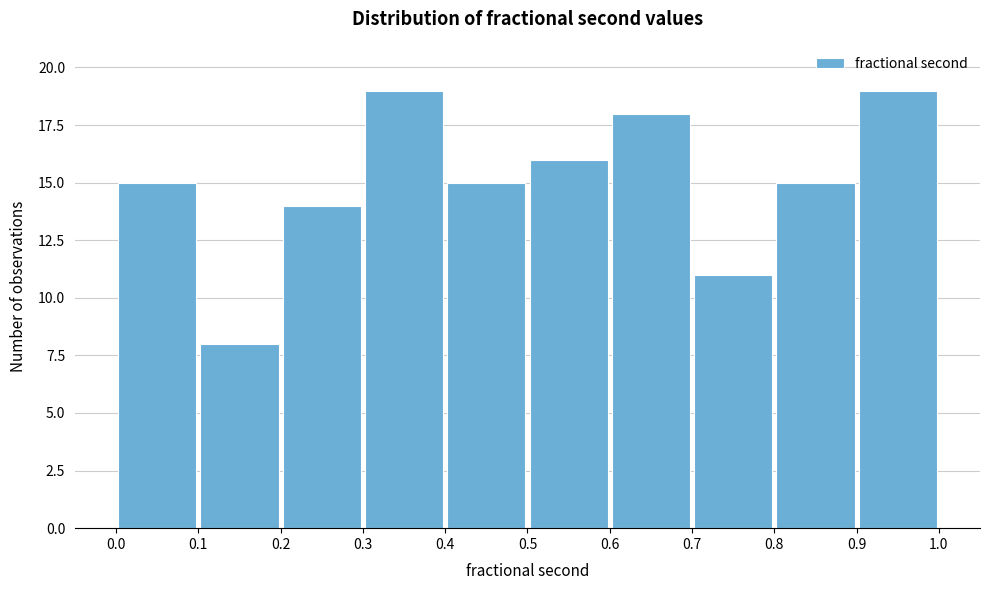

How tall is the bar that spans 0.2 to 0.3 on the x-axis? The values are not printed on the chart, so give them approximately, as read against the axis.

14